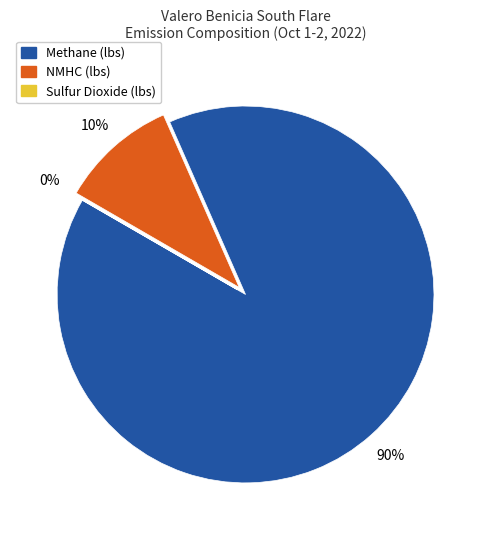

To the nearest percent, what is the difference between the largest and smallest slice percentages?

90%